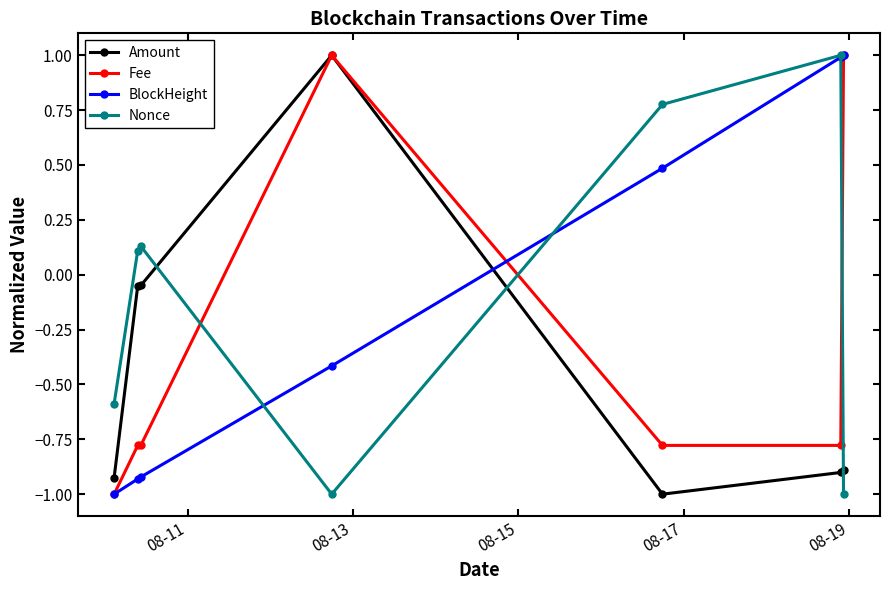

What are all the series names shown in the legend?

Amount, Fee, BlockHeight, Nonce